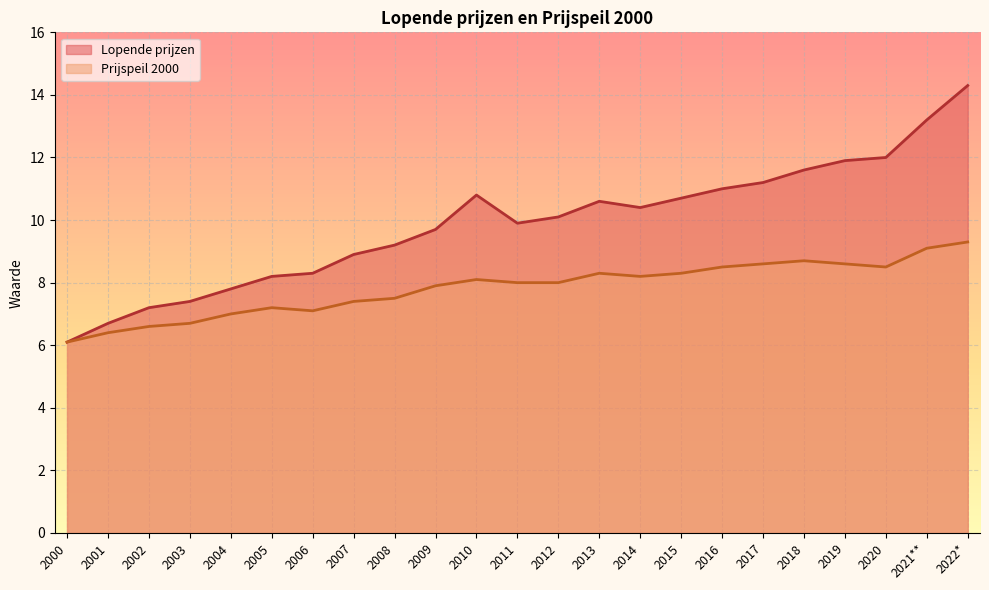

True or false: Lopende prijzen and Prijspeil 2000 intersect in this chart.

False